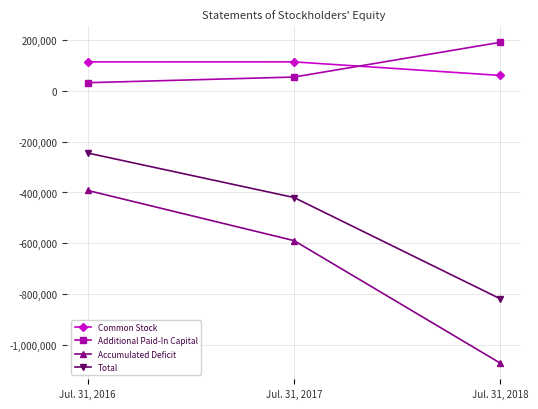

List the series in order of their peak value, lowest first.

Accumulated Deficit, Total, Common Stock, Additional Paid-In Capital